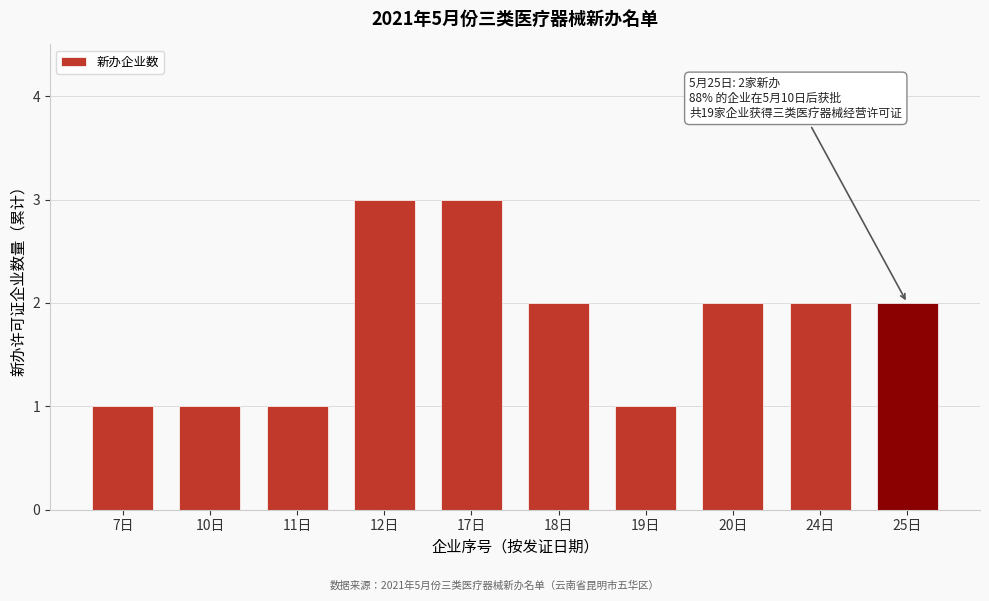

Reading left to right, transcribe all the data shown in this chart.

7日=1	10日=1	11日=1	12日=3	17日=3	18日=2	19日=1	20日=2	24日=2	25日=2